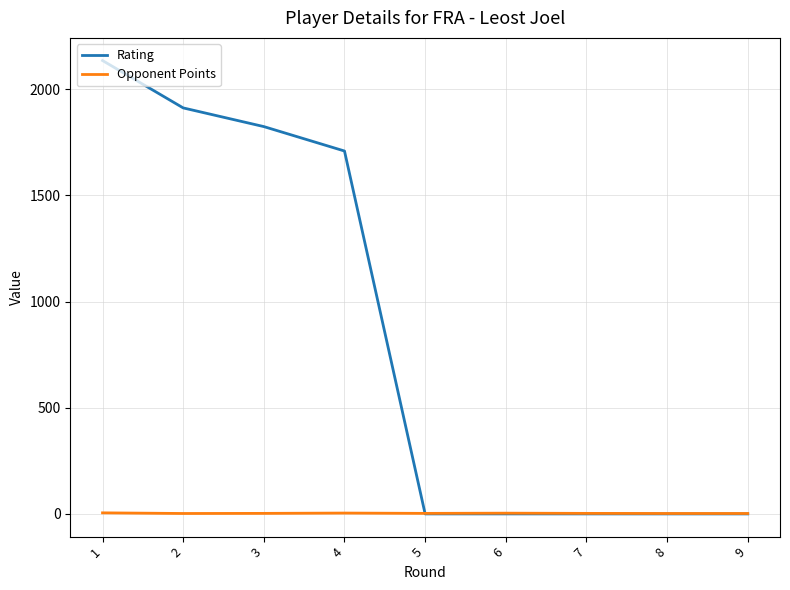

Which series has the largest range (max minus min)?

Rating